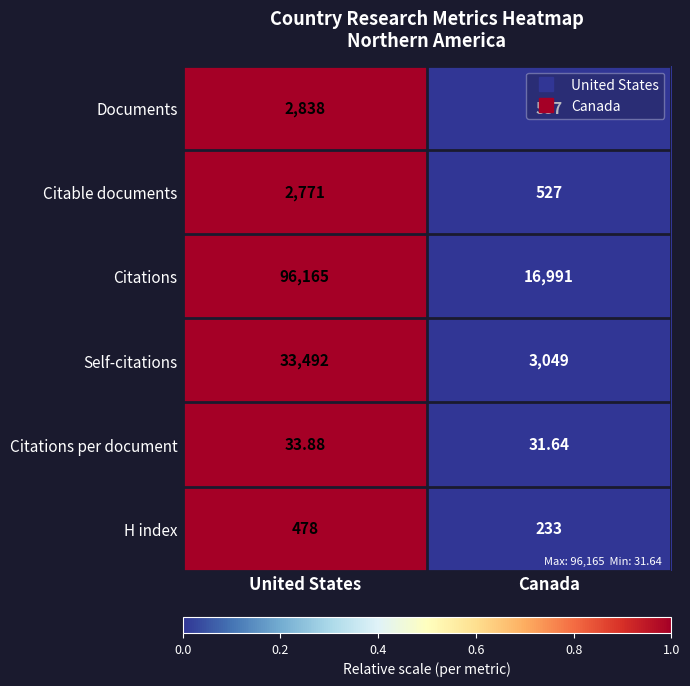

Which series has the largest total across all categories?

Citations